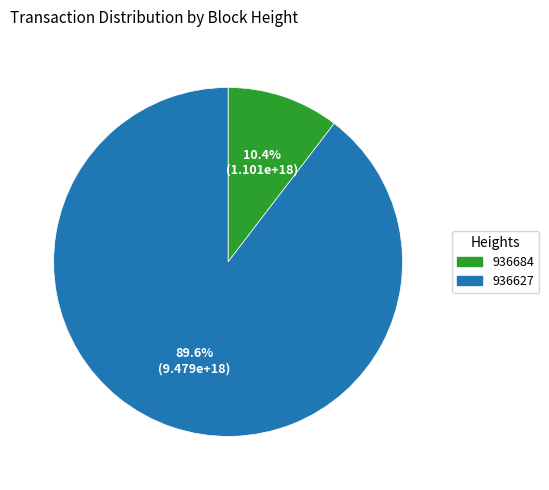

What is the smallest slice in the pie chart?

936684